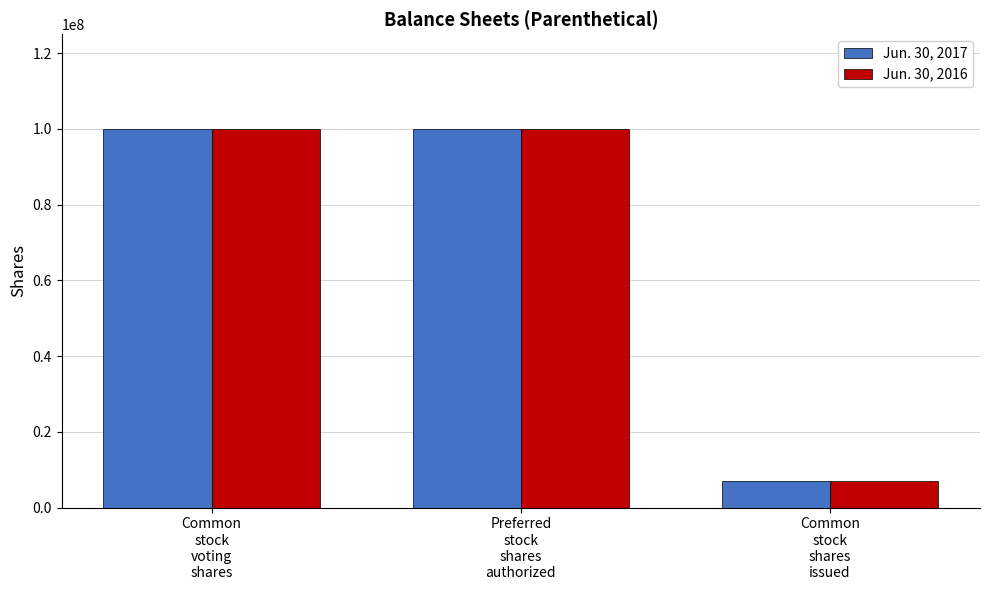

What is the average value of the Jun. 30, 2016 series?

69023333